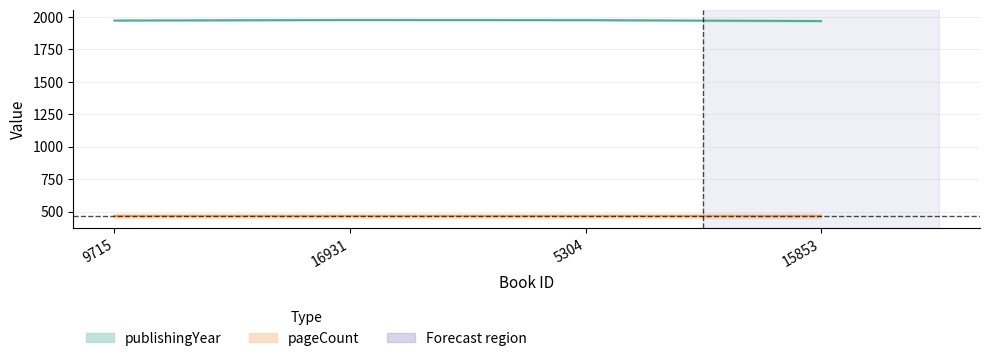

What is the difference between the values at 9715 and 15853?

4